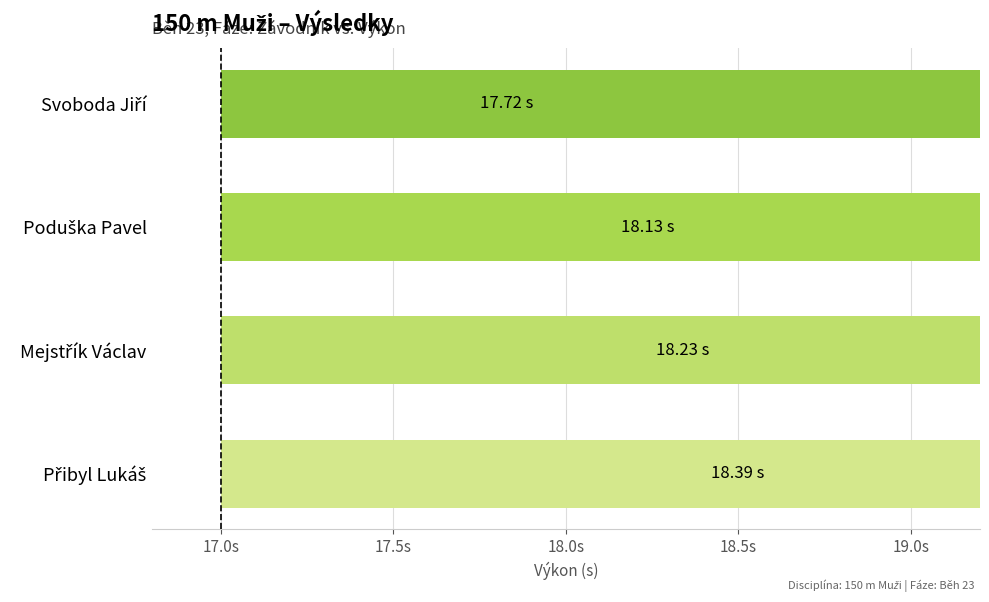

What value does the data have at Mejstřík Václav?

18.2